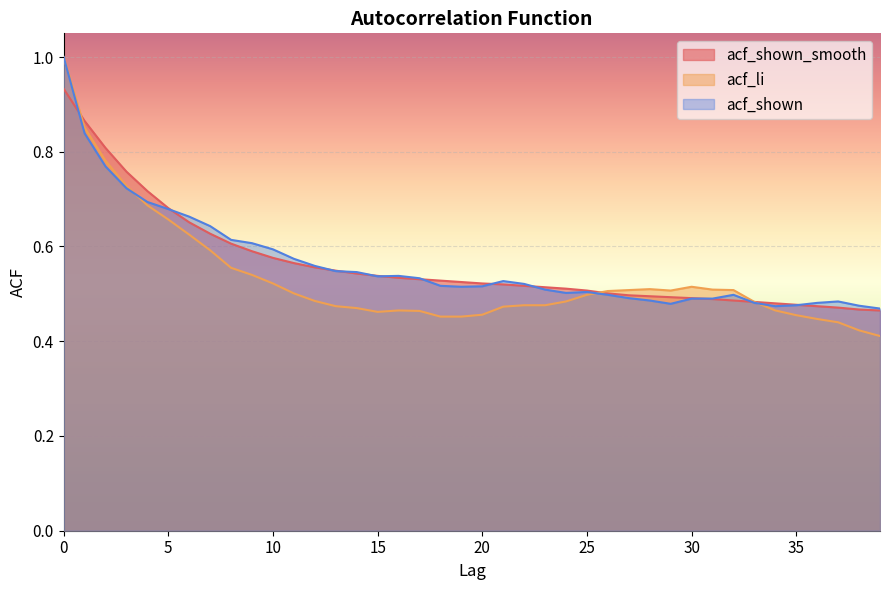

Where is acf_shown_smooth nearest to the value 0?

39